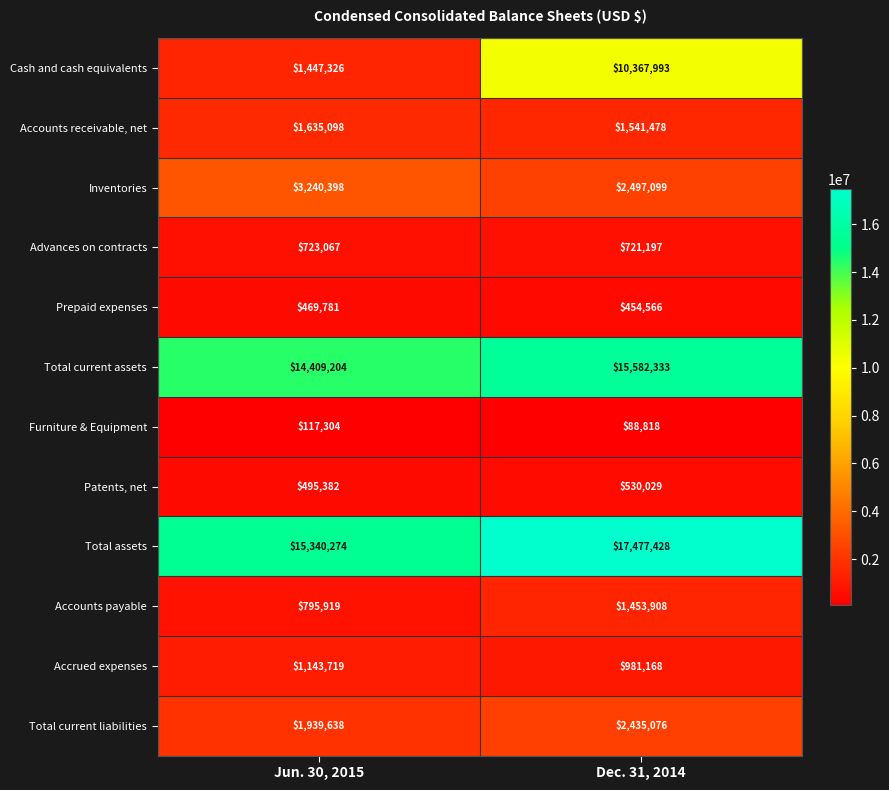

What is the spread (max minus min) of values at Dec. 31, 2014?

17388610